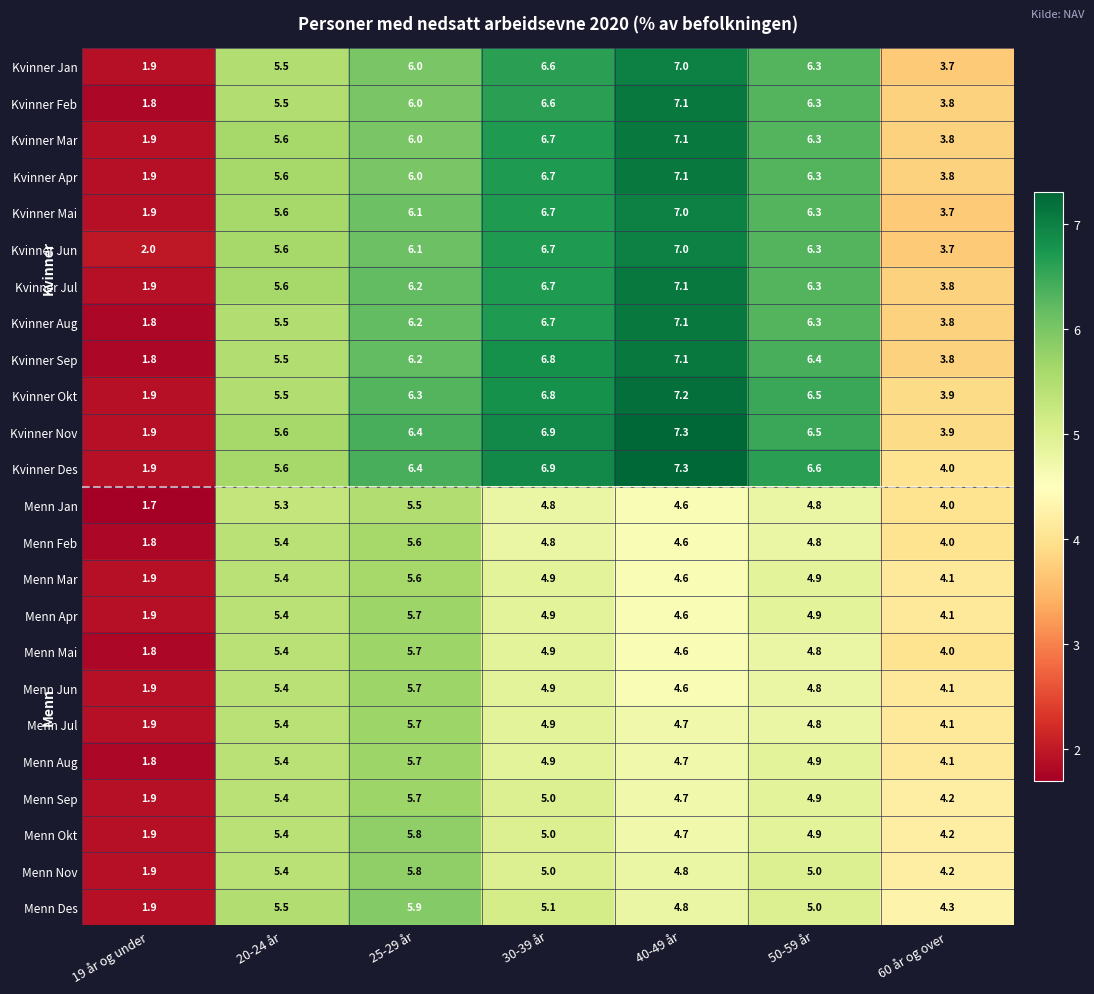

At which category does the chart reach its minimum across all series?

19 år og under